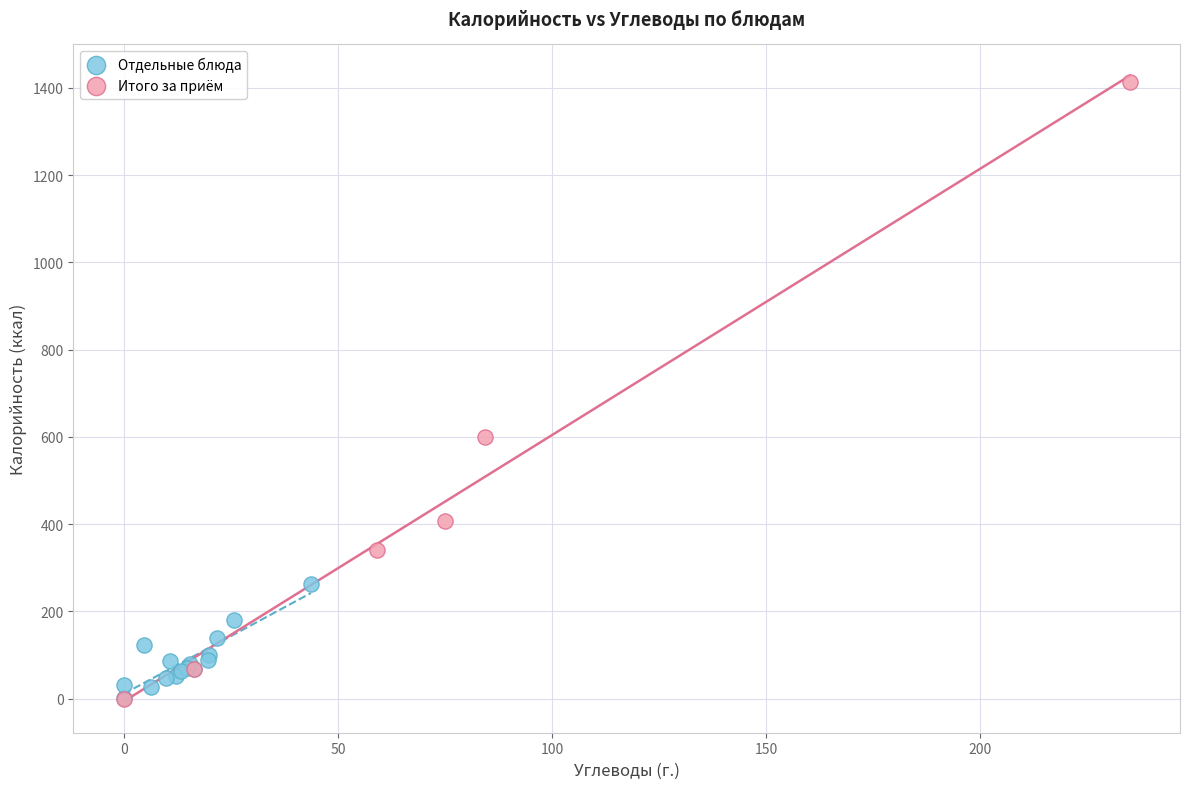

Which series contains the highest Y value?

Итого за приём